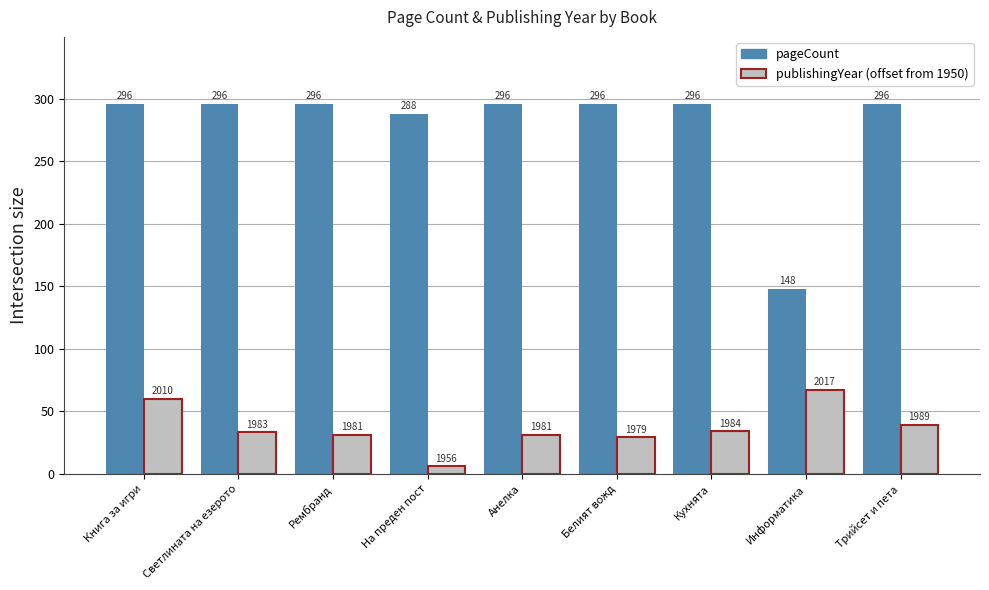

What is the total value across all series at Белият вожд?

325